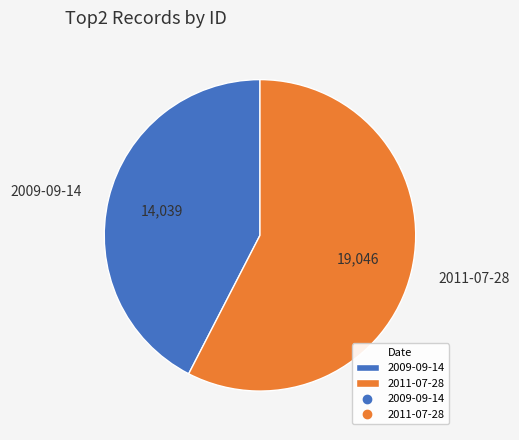

Is it true that 2009-09-14 is 42% of the pie?

True